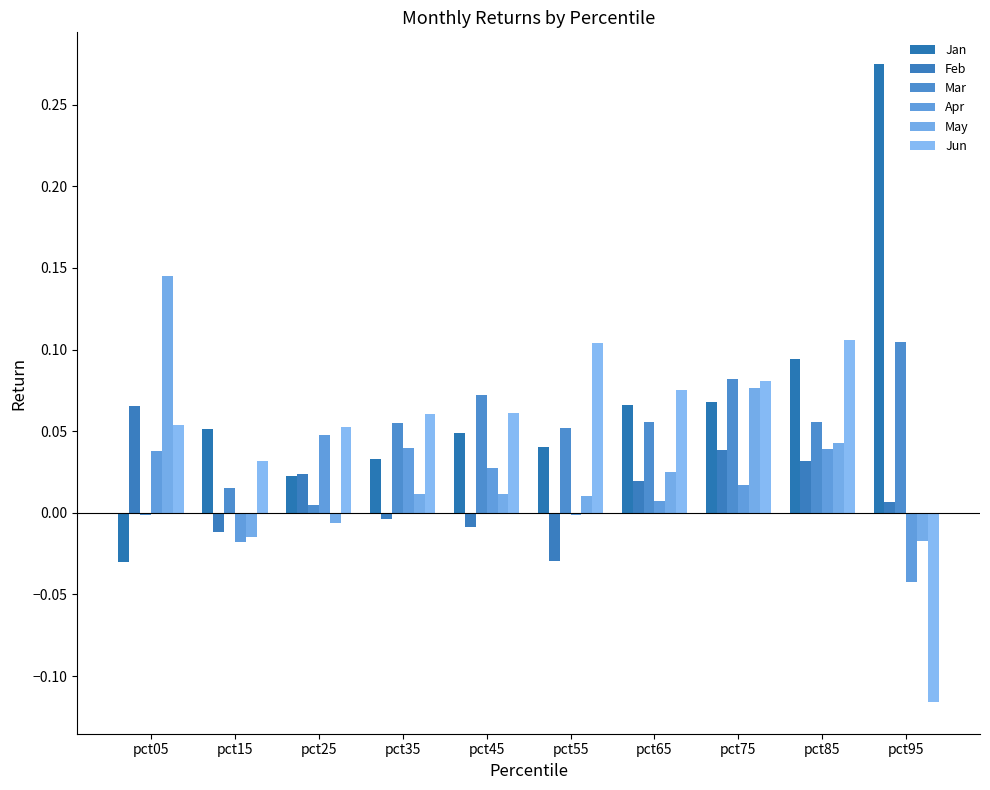

Which series has the largest total across all categories?

Jan